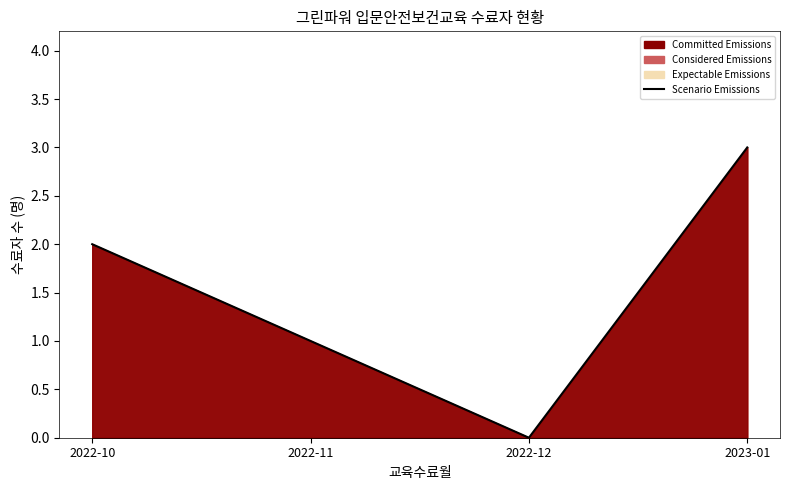

Rank the categories by value from lowest to highest.

2022-12, 2022-11, 2022-10, 2023-01